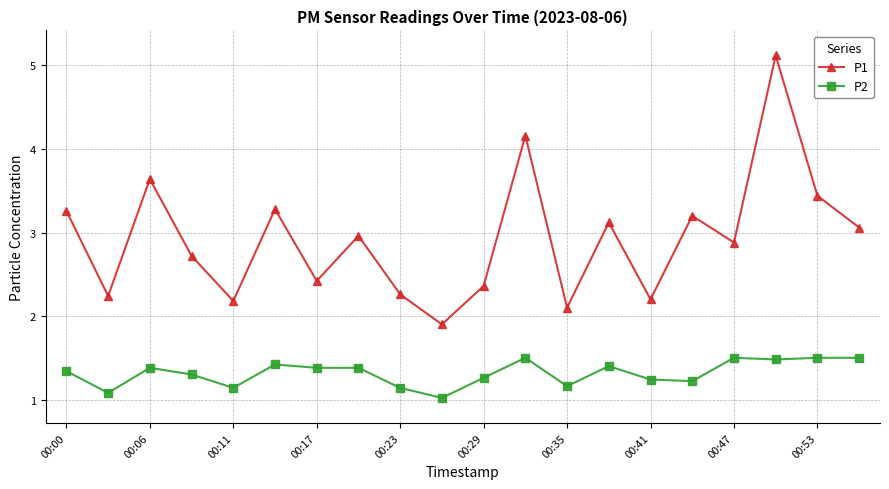

True or false: P1 and P2 cross at least once.

False